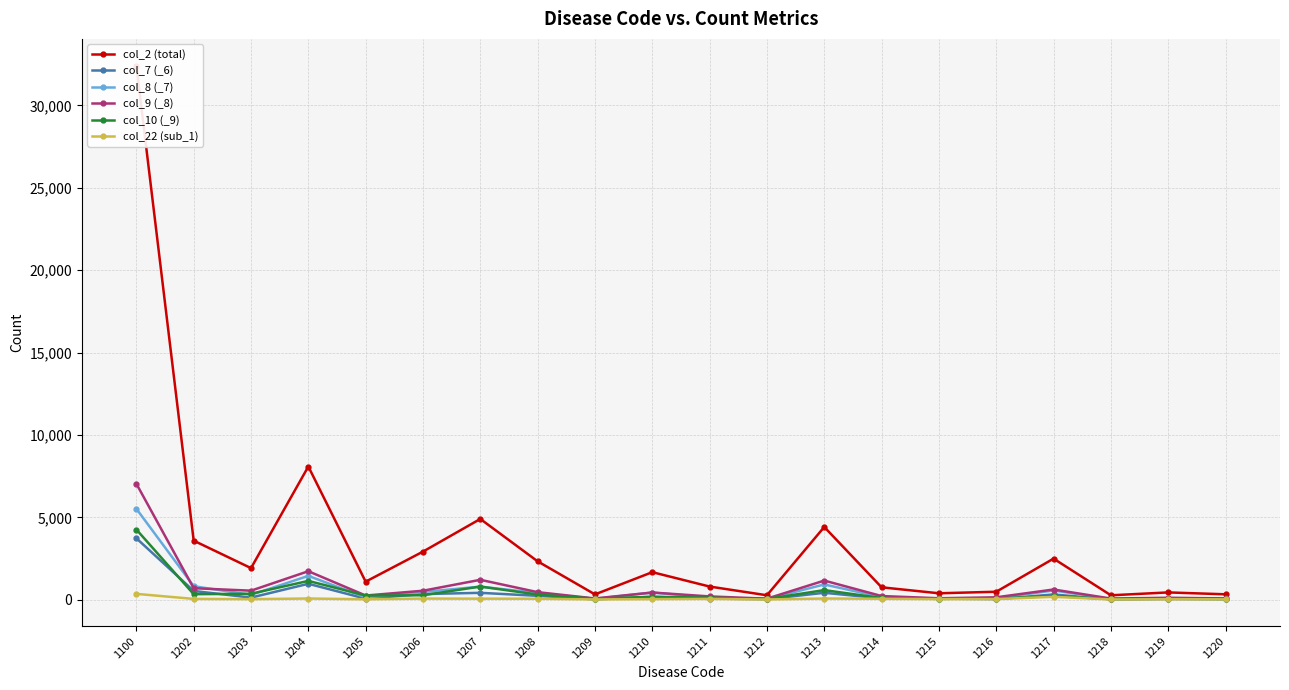

Reading left to right, transcribe all the data shown in this chart.

col_2 (total): 32421	3586	1919	8086	1097	2921	4903	2331	324	1673	800	271	4417	754	392	485	2495	270	444	330
col_7 (_6): 3731	533	129	968	63	344	419	238	21	175	72	33	422	83	68	40	319	23	44	36
col_8 (_7): 5521	822	295	1448	142	474	795	410	58	436	134	41	928	158	66	88	562	45	86	48
col_9 (_8): 7042	700	550	1731	255	547	1210	460	78	438	201	65	1162	224	90	148	621	71	120	79
col_10 (_9): 4263	337	363	1143	254	273	800	314	67	178	127	50	584	102	53	73	225	45	63	48
col_22 (sub_1): 356	51	37	74	28	70	65	61	20	38	53	17	74	59	38	40	178	18	34	27